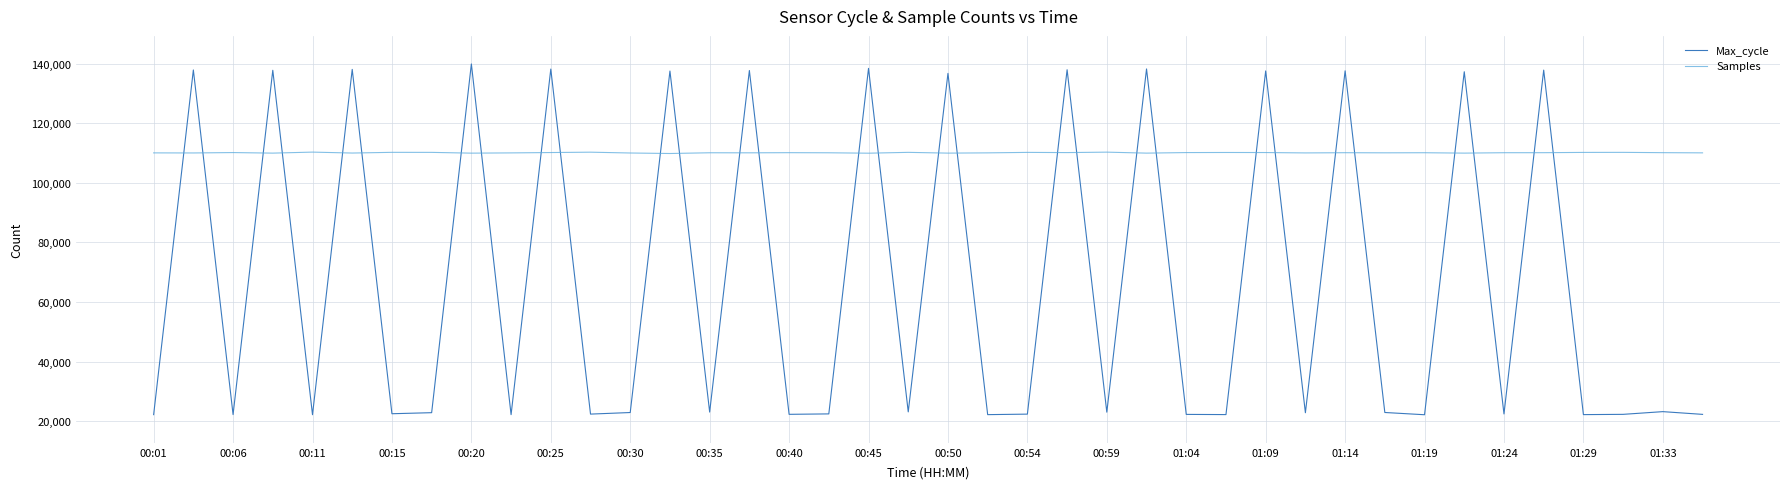

Which series has the largest total across all categories?

Samples